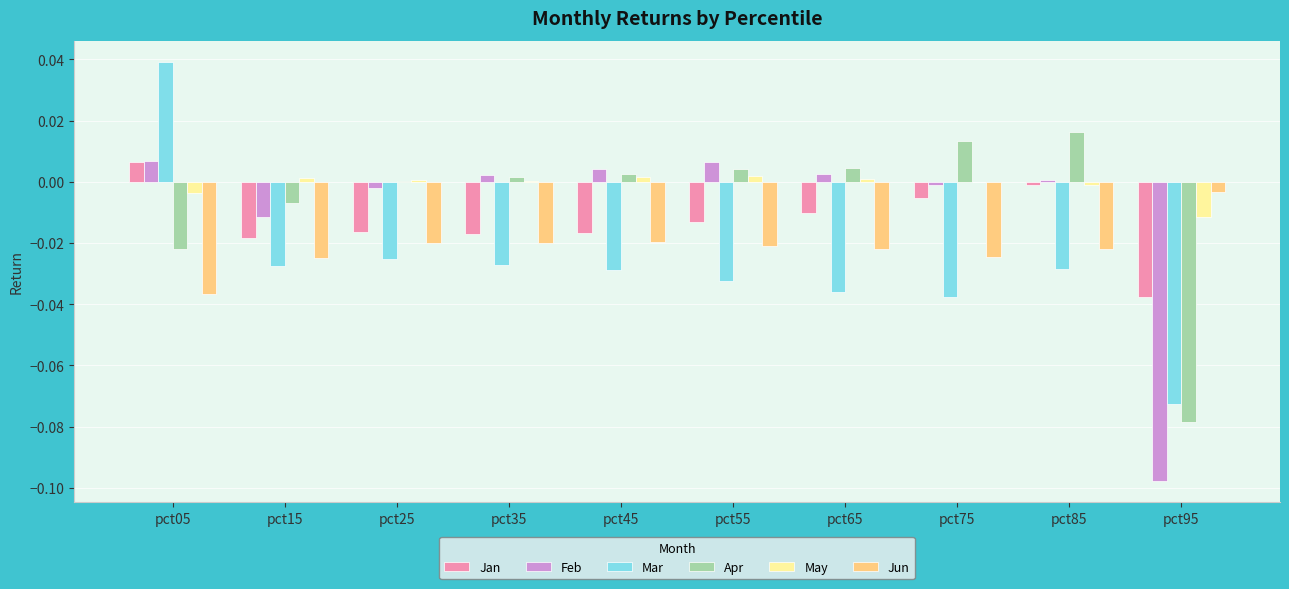

True or false: Mar has a value of -0.0 at pct35.

True